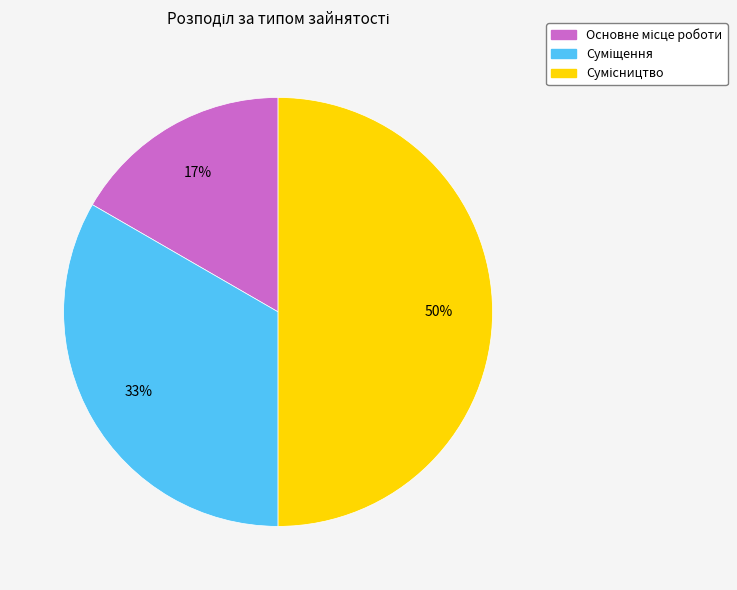

To the nearest percent, what is the average slice percentage?

33%